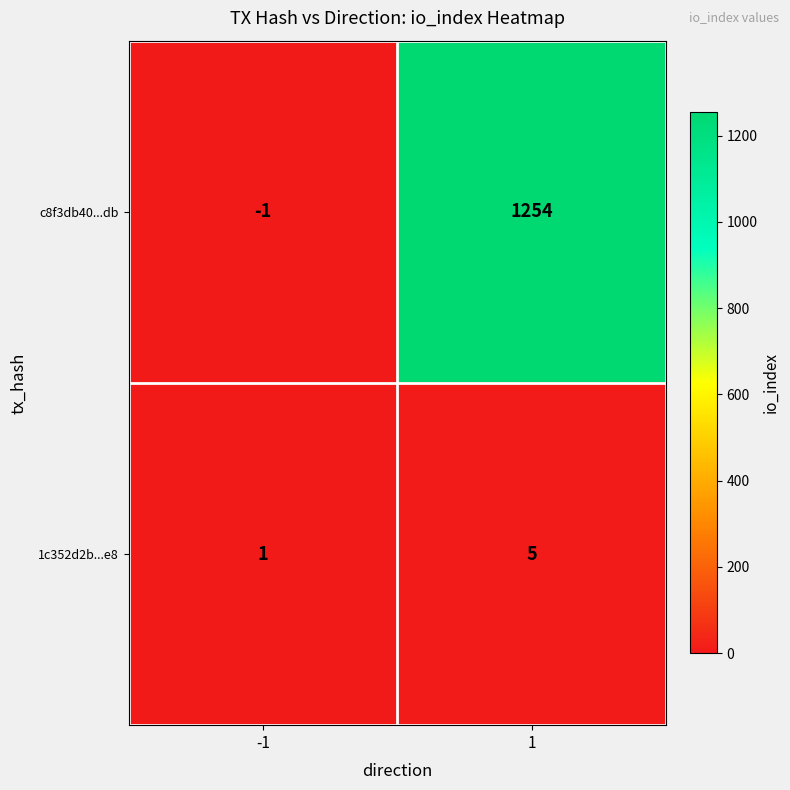

True or false: c8f3db40...db has a value of 0 at -1.

False